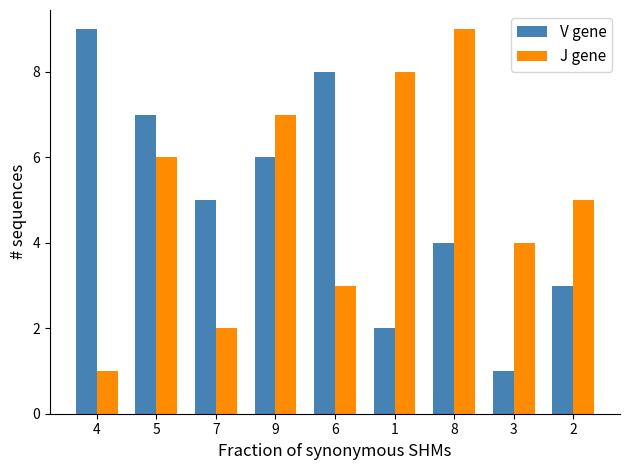

At which label is V gene closest to 5?

7